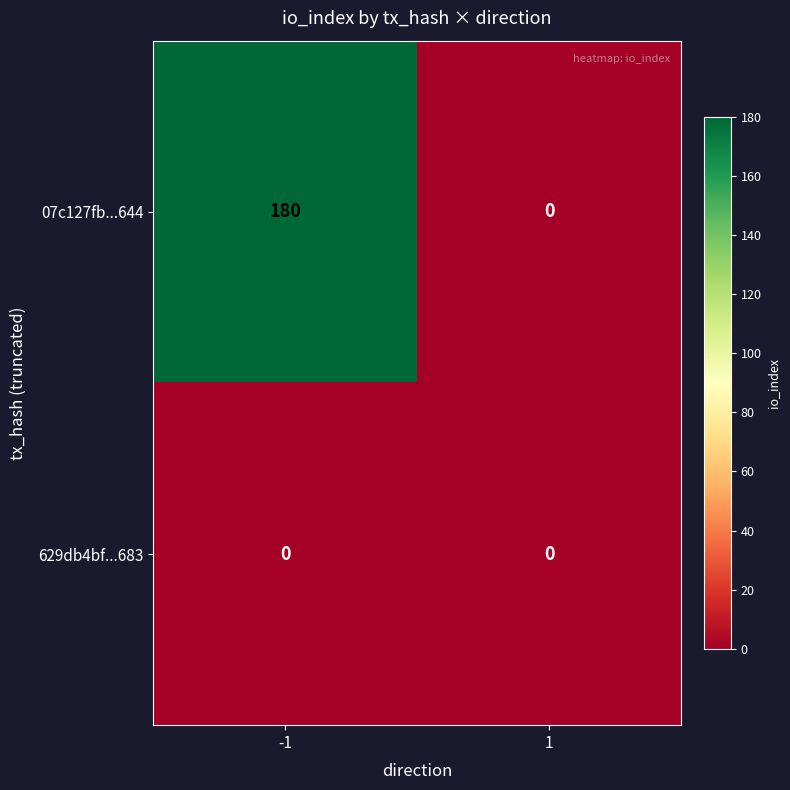

Rank the series by their average value, from lowest to highest.

629db4bf...683, 07c127fb...644